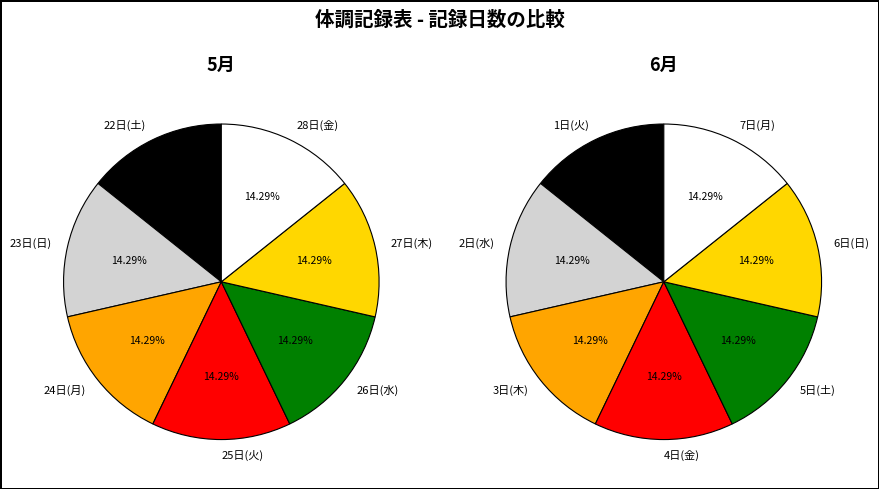

Is it true that 3 is 14% of the pie?

True